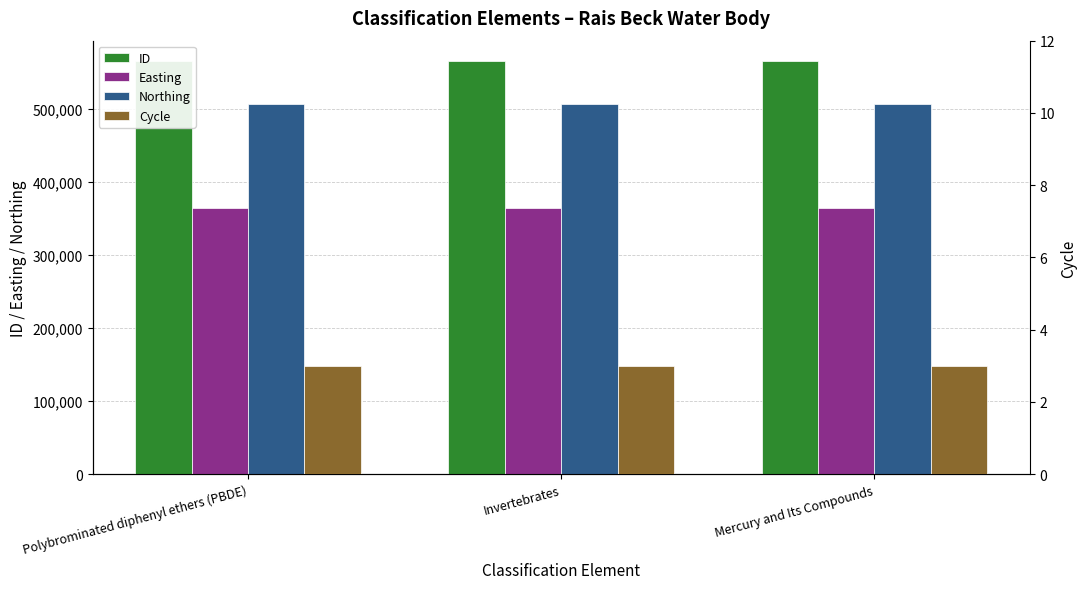

Which label corresponds to the smallest value in the chart?

Polybrominated diphenyl ethers (PBDE)